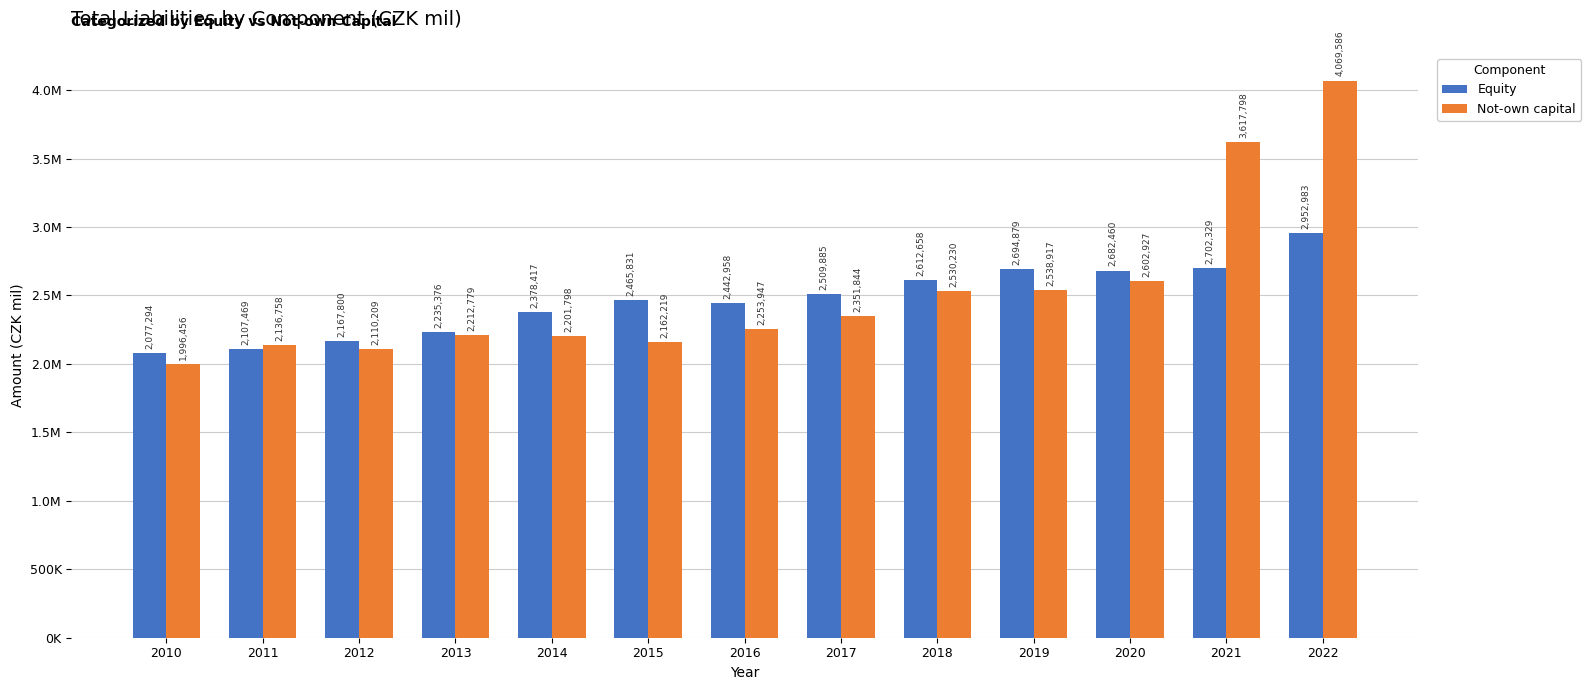

Are the bars horizontal?

No